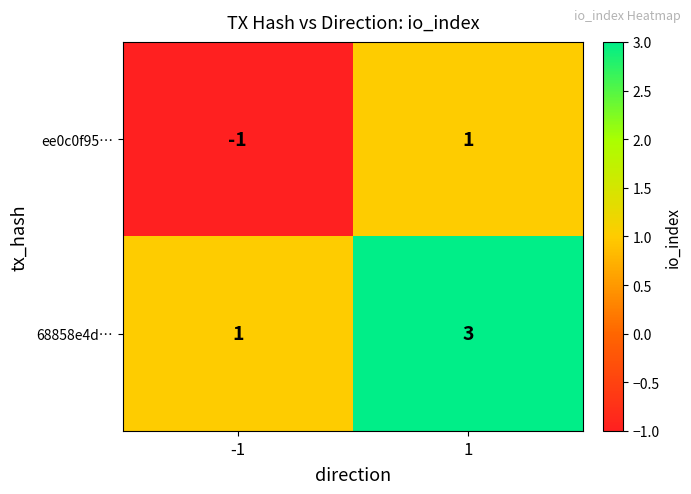

How many distinct data groups are displayed?

2